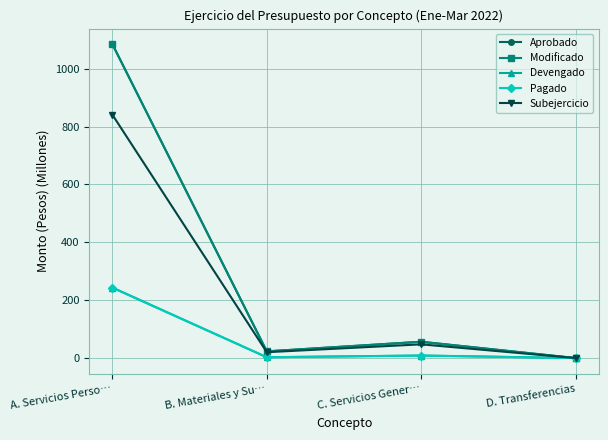

What is the sum of all Subejercicio values?

908.7